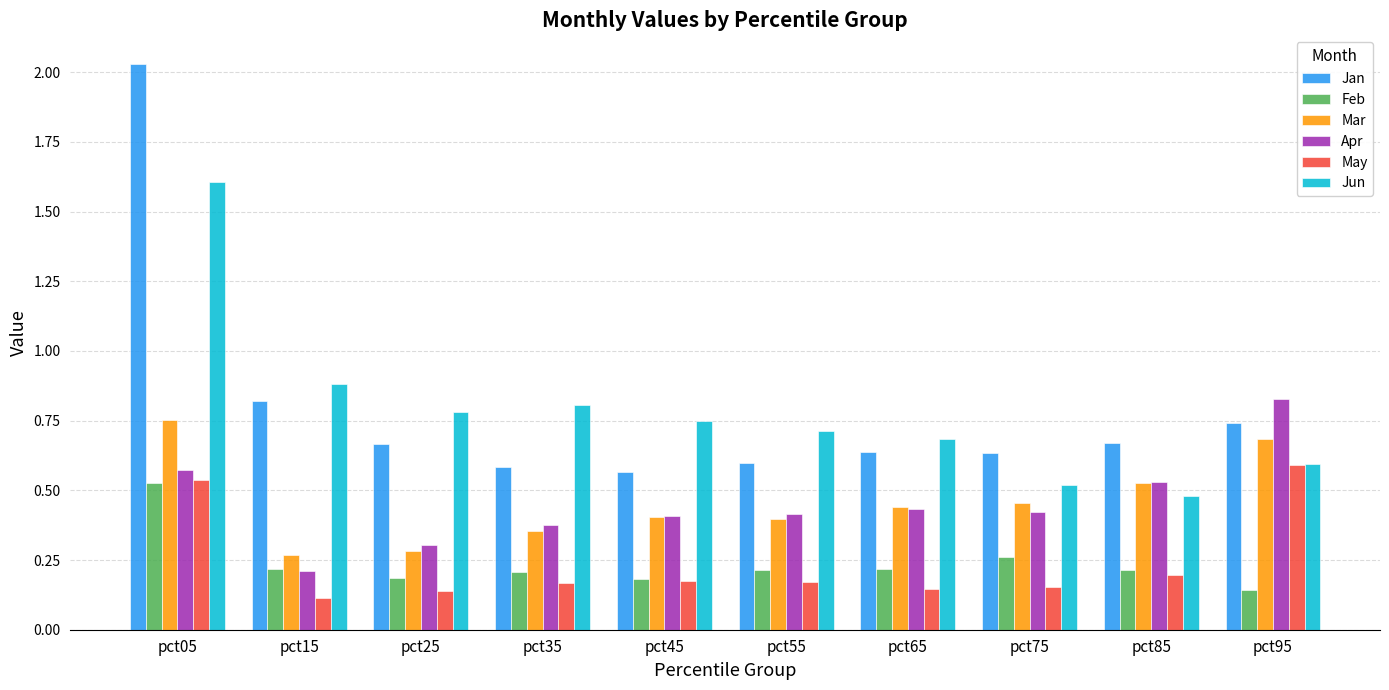

Count the Jun values in the range 0 to 1.

9